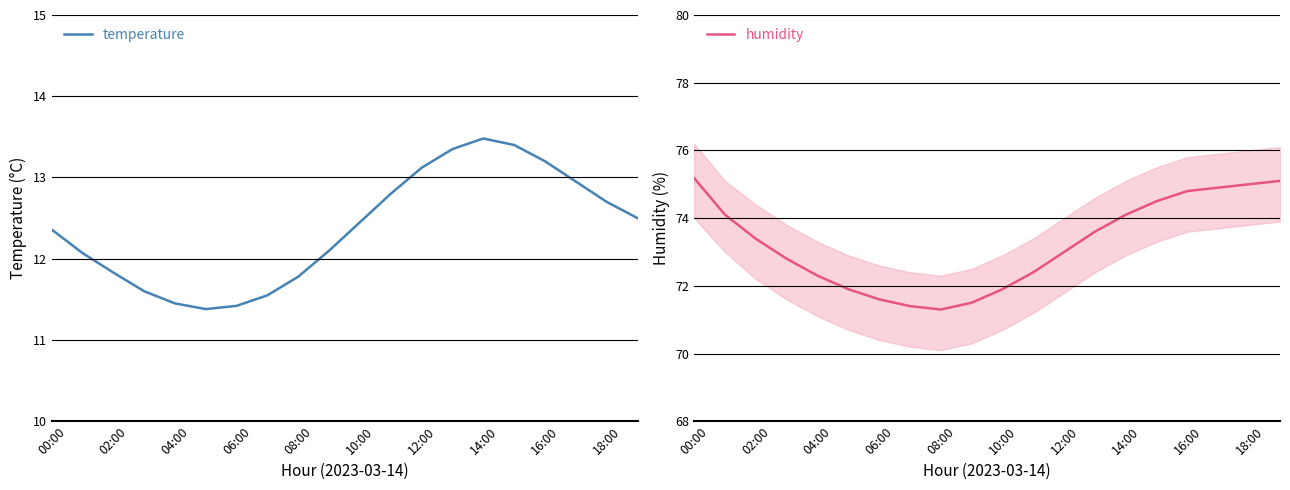

Which series has the widest spread of values?

humidity